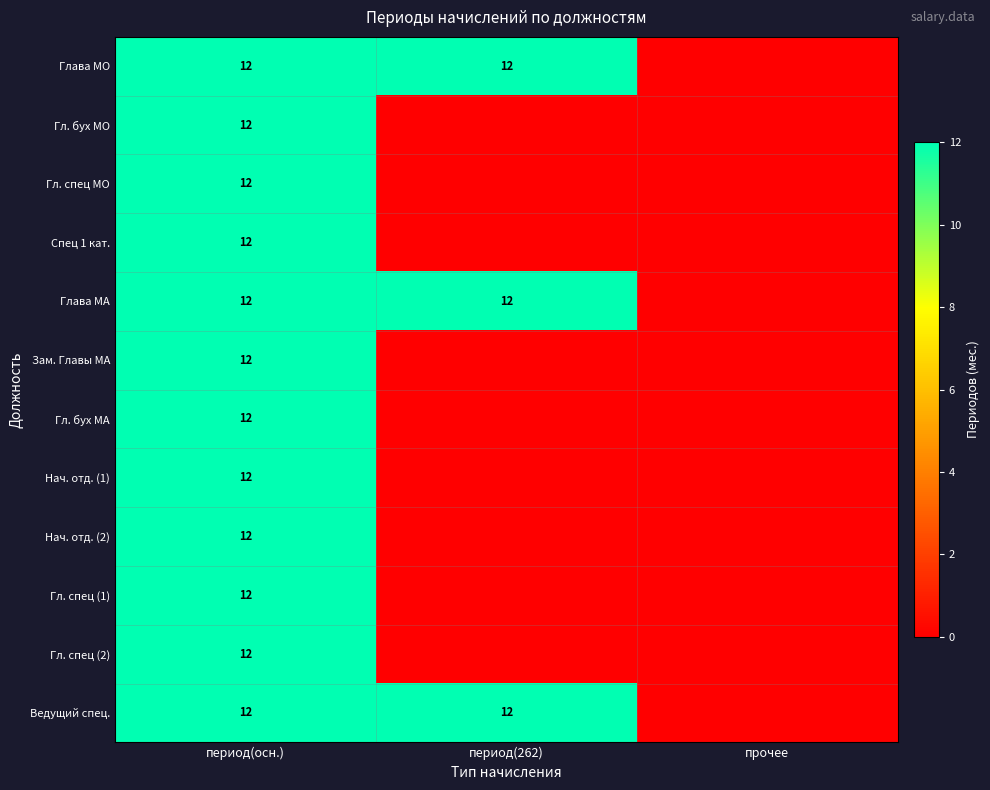

What is the spread (max minus min) of values at период(262)?

12